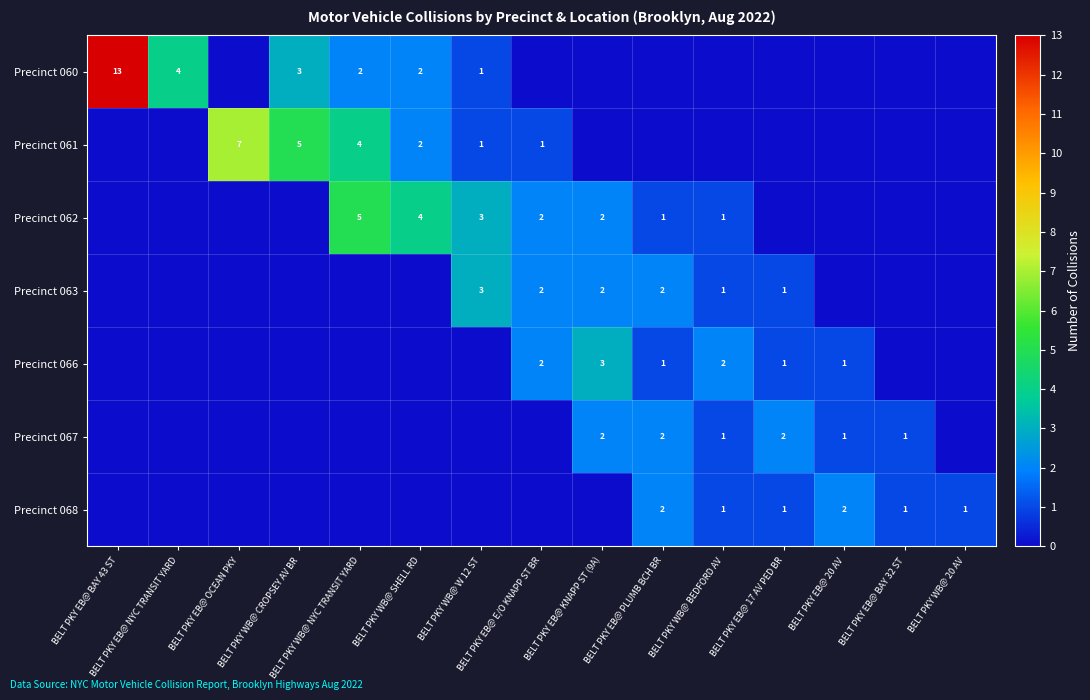

What is the difference between the Precinct 068 values at BELT PKY WB@ W 12 ST and BELT PKY WB@ BEDFORD AV?

1